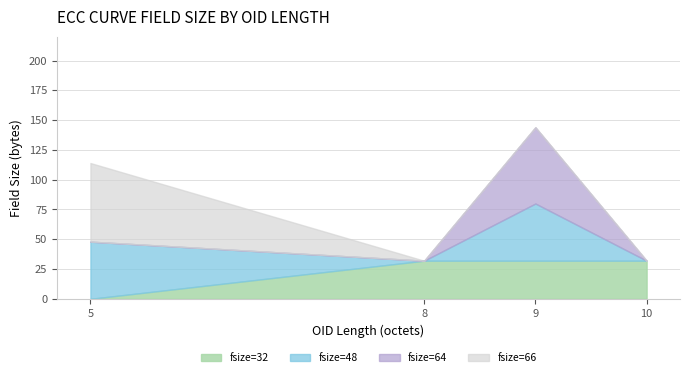

At which category is the sum across all series the highest?

9